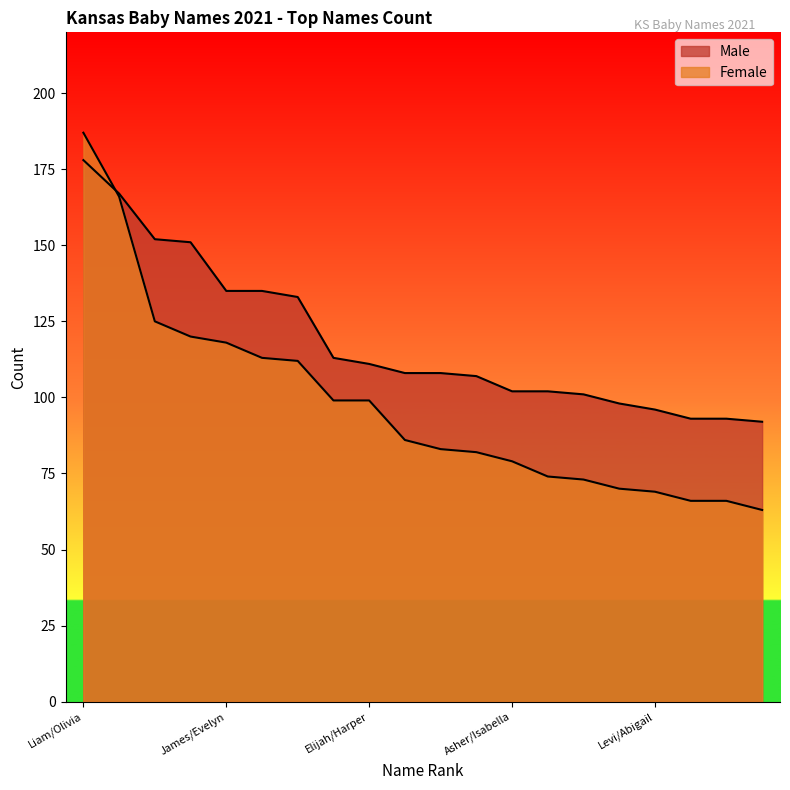

What is the spread (max minus min) of values at James/Evelyn?

17